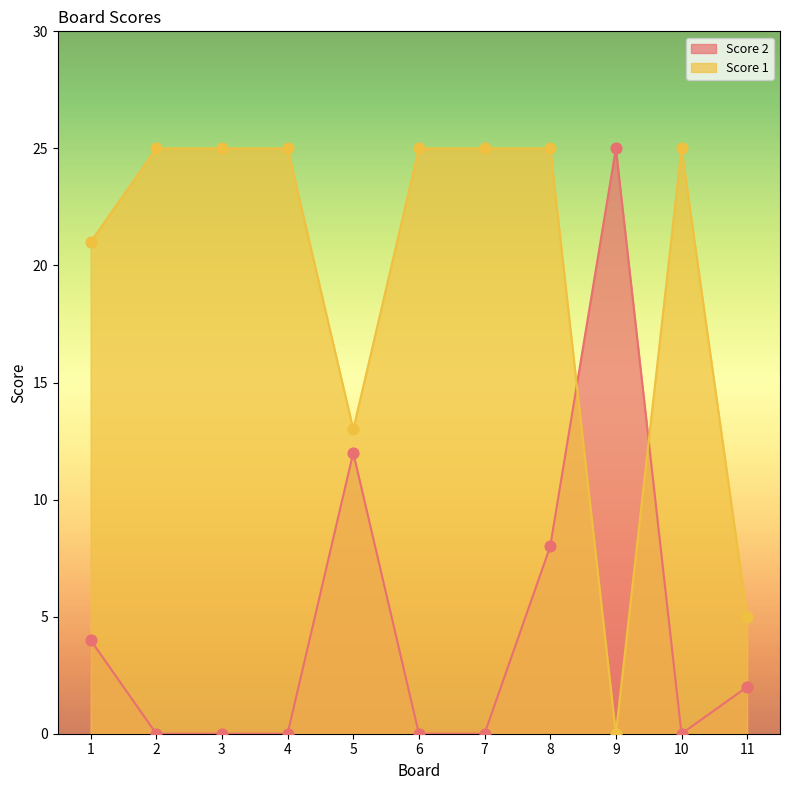

Which series has the widest spread of Y values?

Score 2